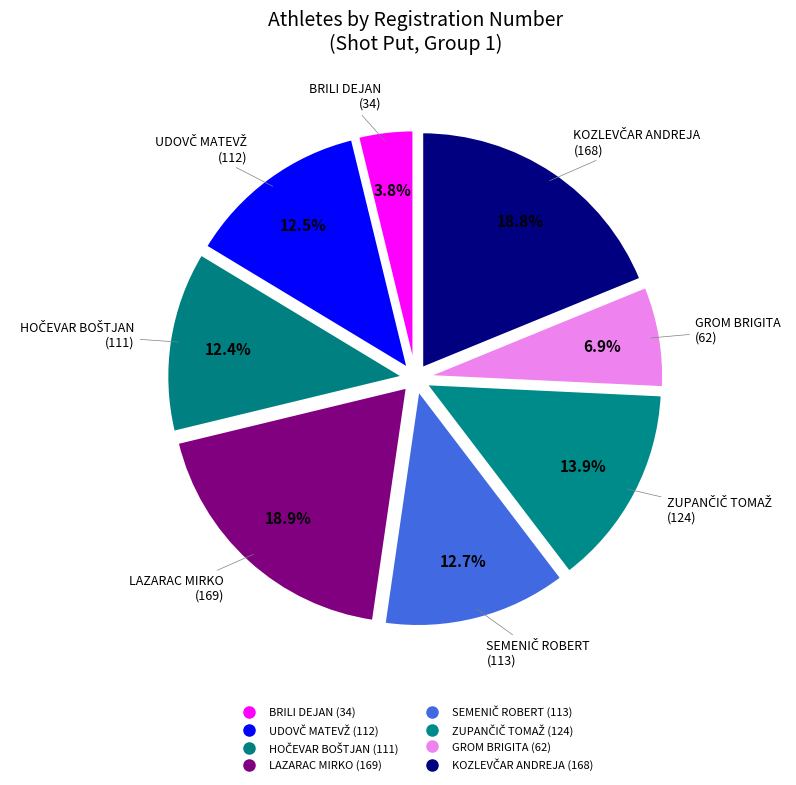

How many segments does this pie chart have?

8